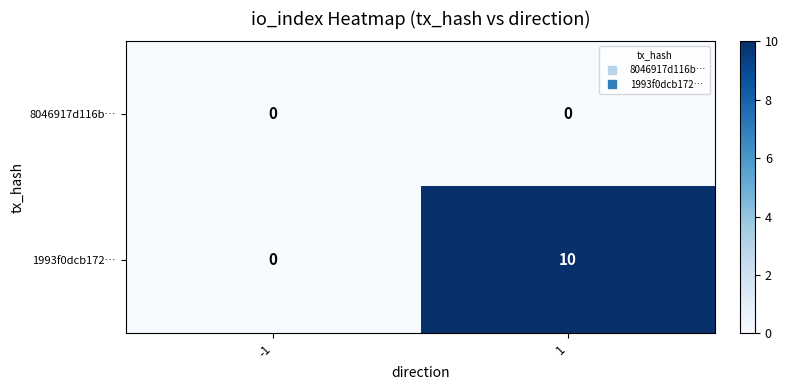

How many values in the 1993f0dcb172… series are below 10?

1